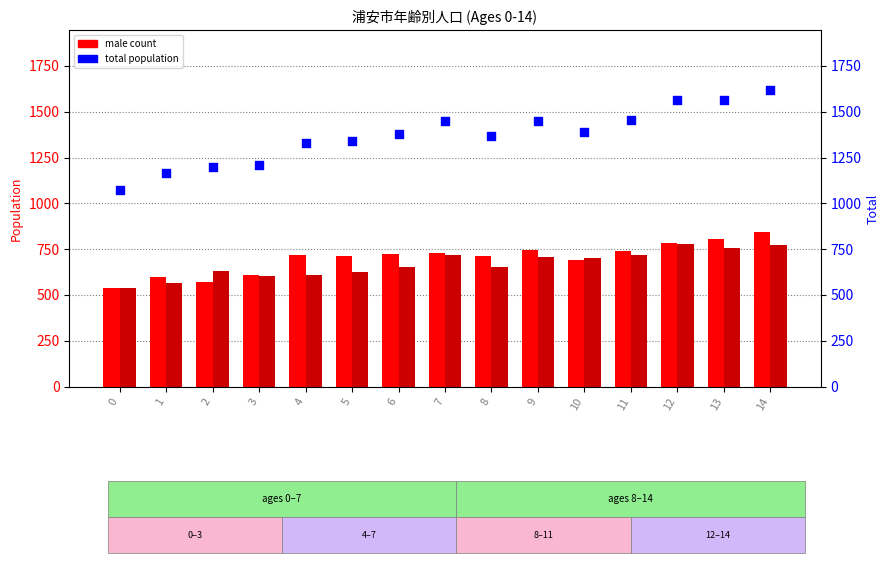

Which series contains the highest Y value?

total